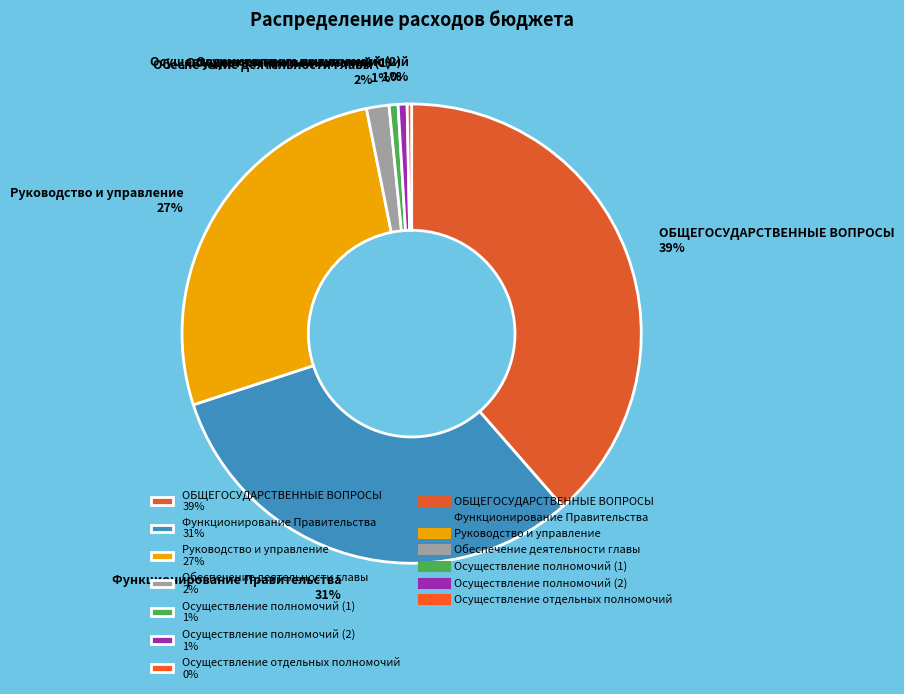

What is the largest slice in the pie chart?

ОБЩЕГОСУДАРСТВЕННЫЕ ВОПРОСЫ